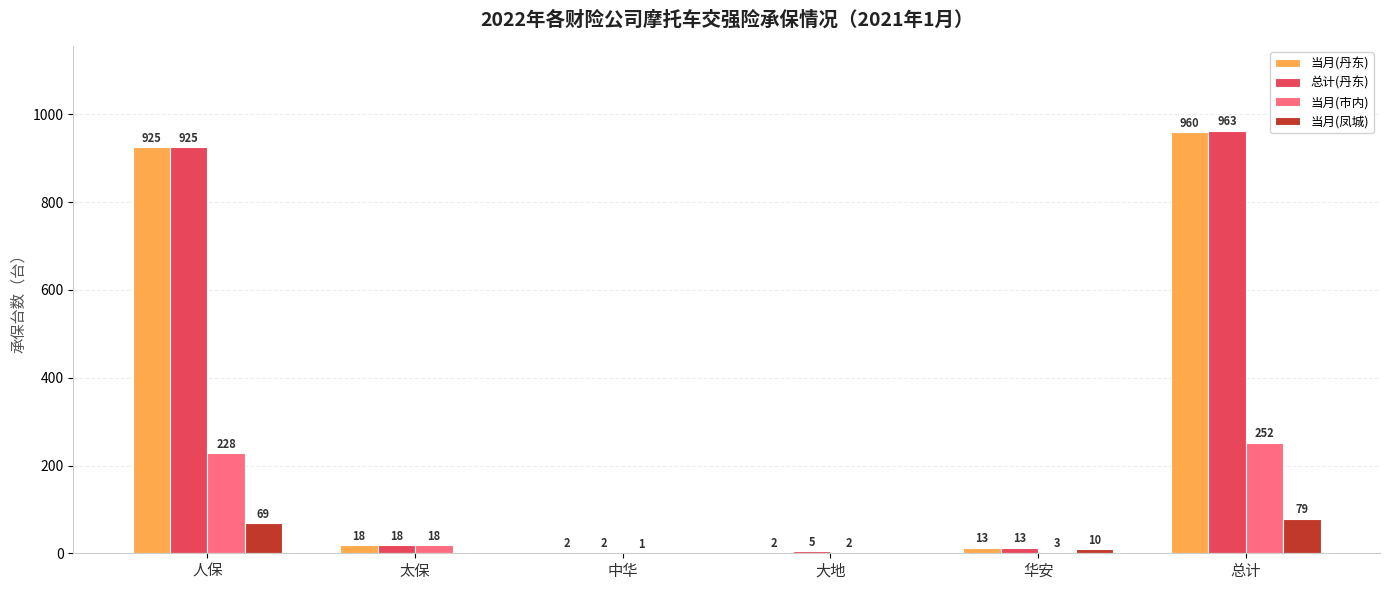

What is the maximum value shown in the chart?

963